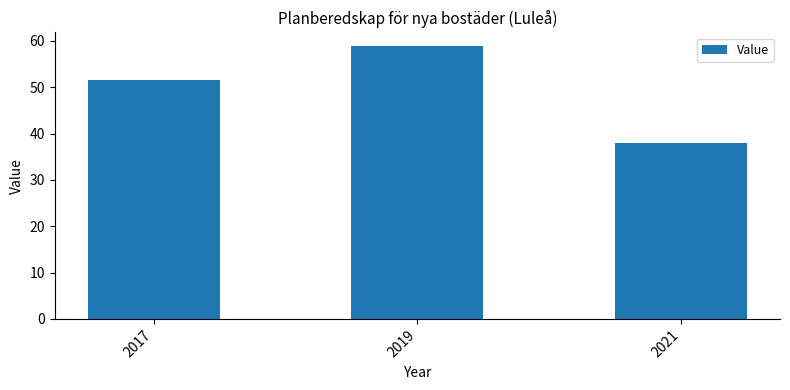

What is the value of the 3rd bar from the left?

38.0